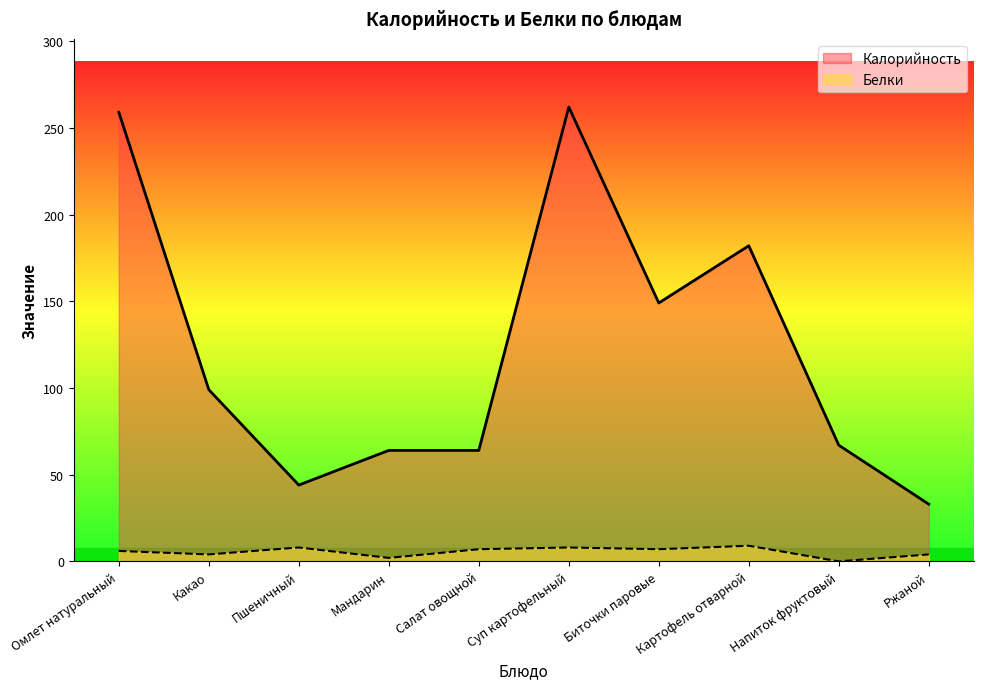

Reading left to right, extract all data points from this chart.

Калорийность: 259	99	44	64	64	262	149	182	67	33
Белки: 6	4	8	2	7	8	7	9	0	4